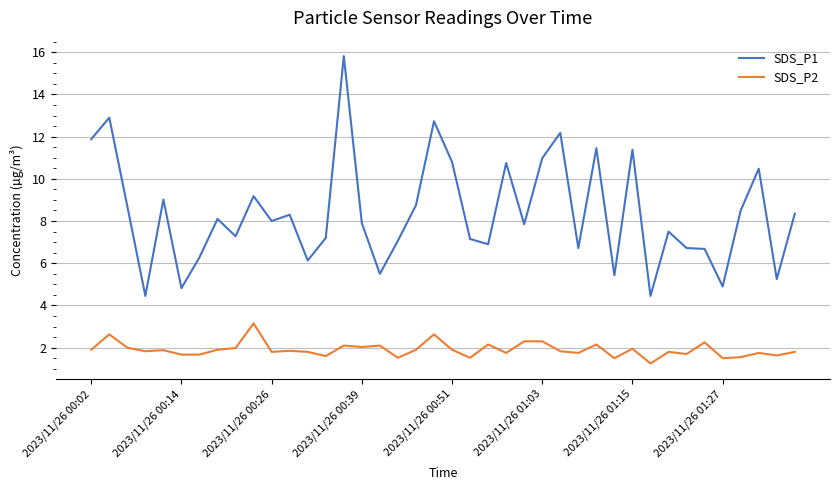

True or false: SDS_P2 and SDS_P1 intersect in this chart.

False